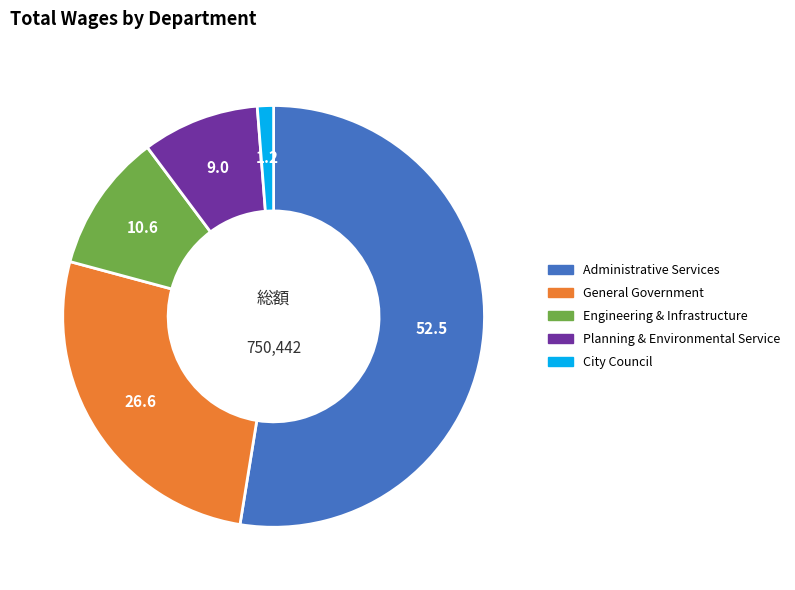

Approximately how many times larger is the value at Engineering & Infrastructure compared to Planning & Environmental Service?

1.2